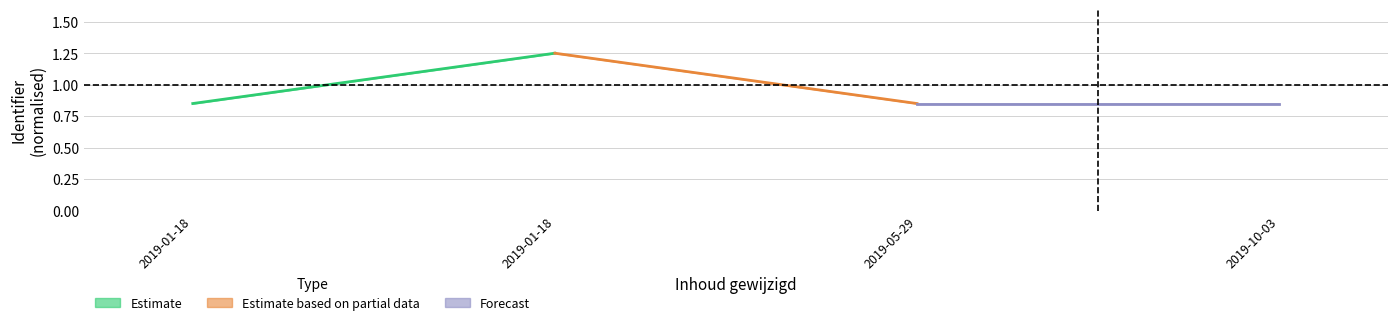

What is the difference between the maximum and minimum values in the Estimate based on partial data series?

0.4